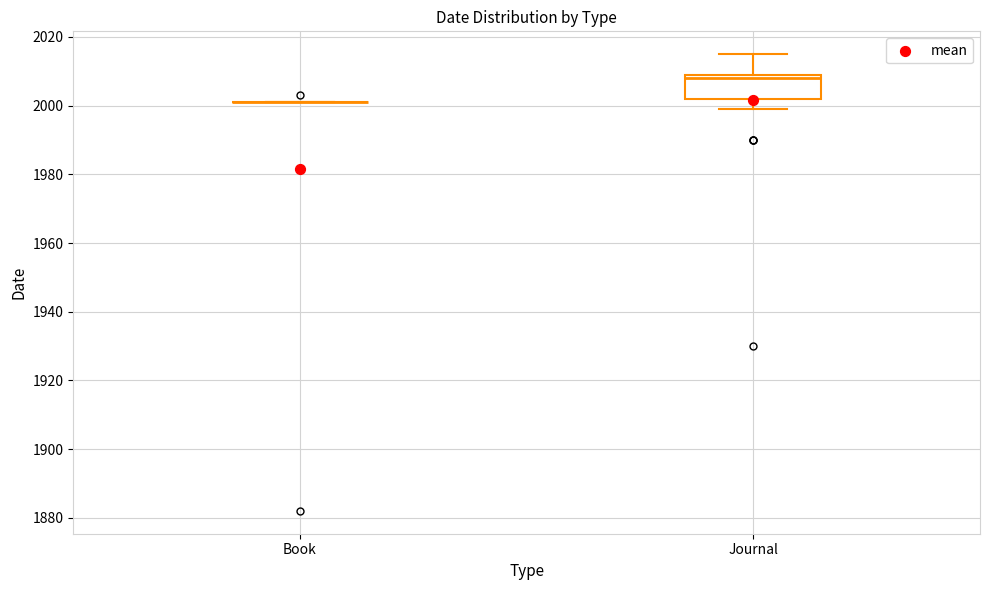

Reading left to right, read every box against the y-axis: the position of its median line, the range the box covers, and the ends of its whiskers. The values are not printed on the chart, so give them approximately, as read against the axis.

Book: box collapsed to a line at 2002, whiskers 2002 to 2002
Journal: median 2008, box 2002 to 2010, whiskers 2000 to 2016